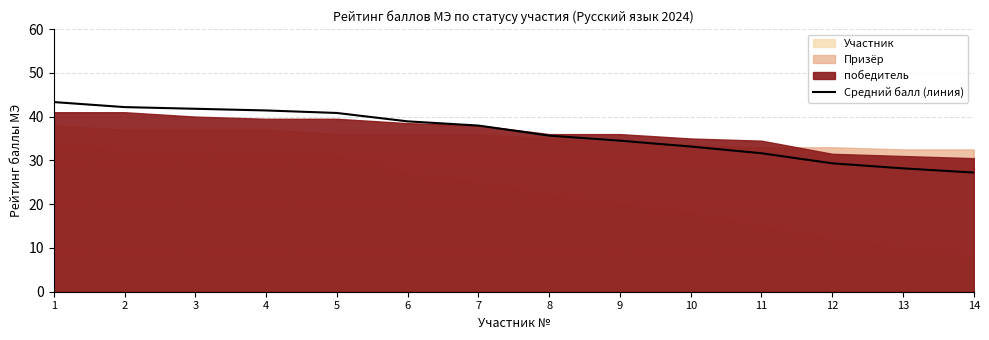

What is the change in value from 1 to 4?

-1.9